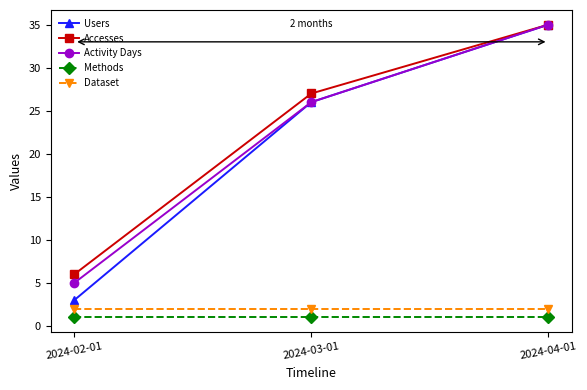

Rank the categories by Accesses value from highest to lowest.

2024-04-01, 2024-03-01, 2024-02-01